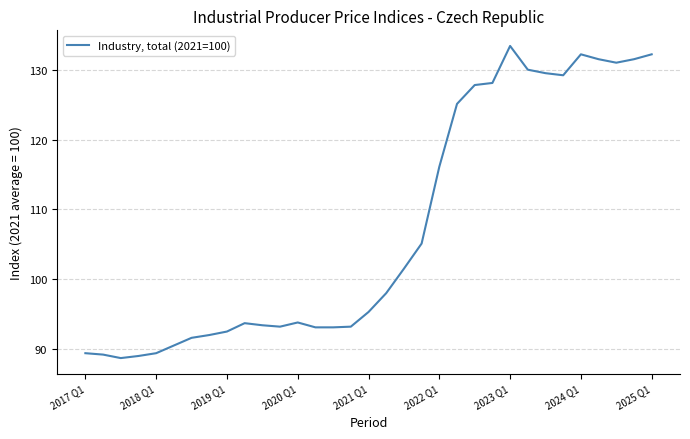

What is the difference between the maximum and minimum values?

44.7